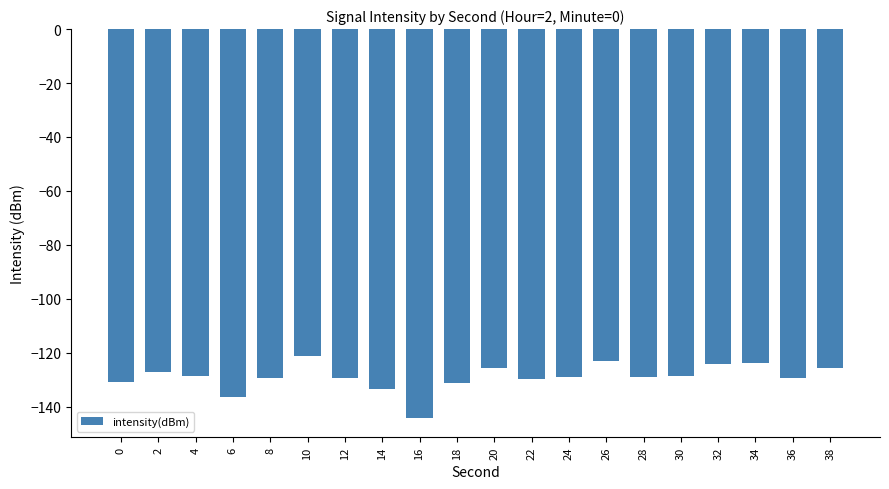

Which category has the lowest value across all series?

16